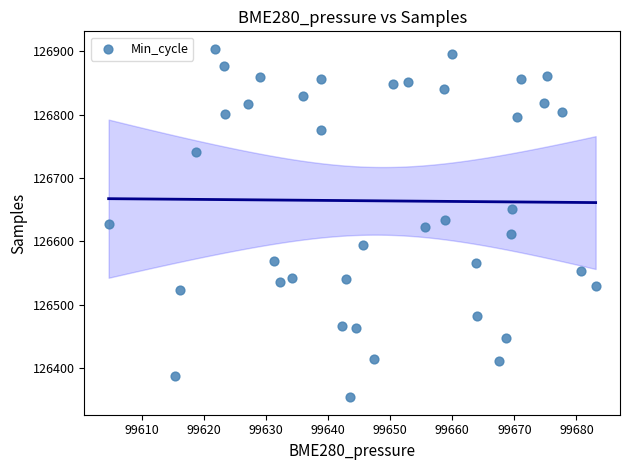

What is the range of Y values (max minus min)?

550